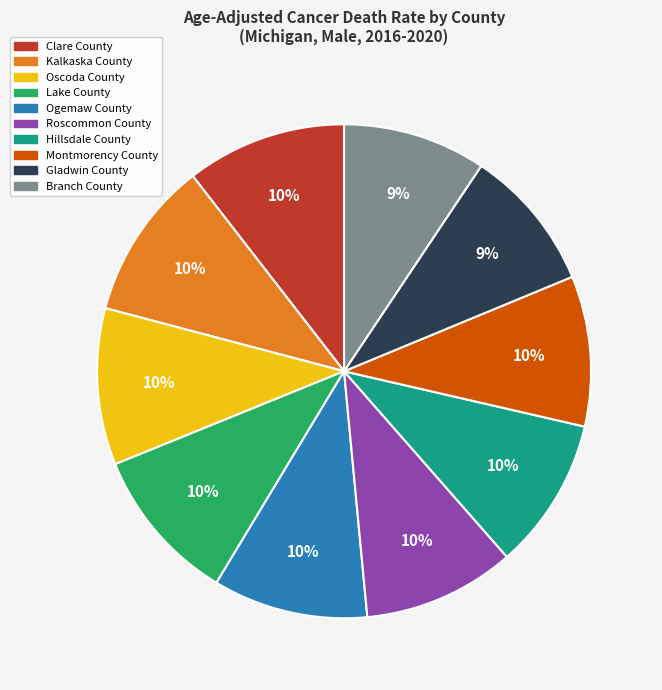

How many slices are in this pie chart?

10